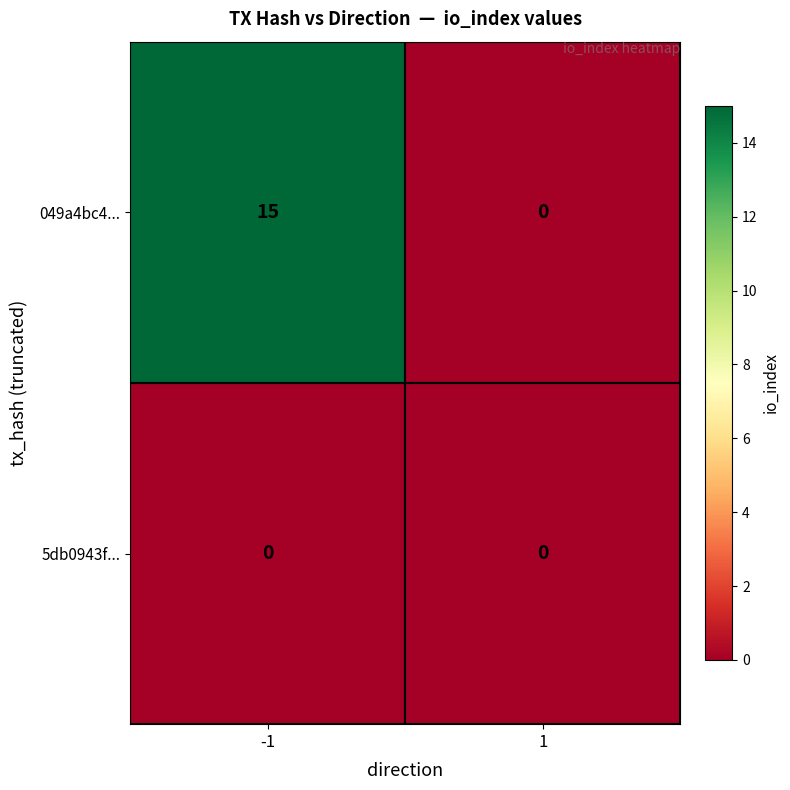

Which series has the largest total across all categories?

049a4bc4...